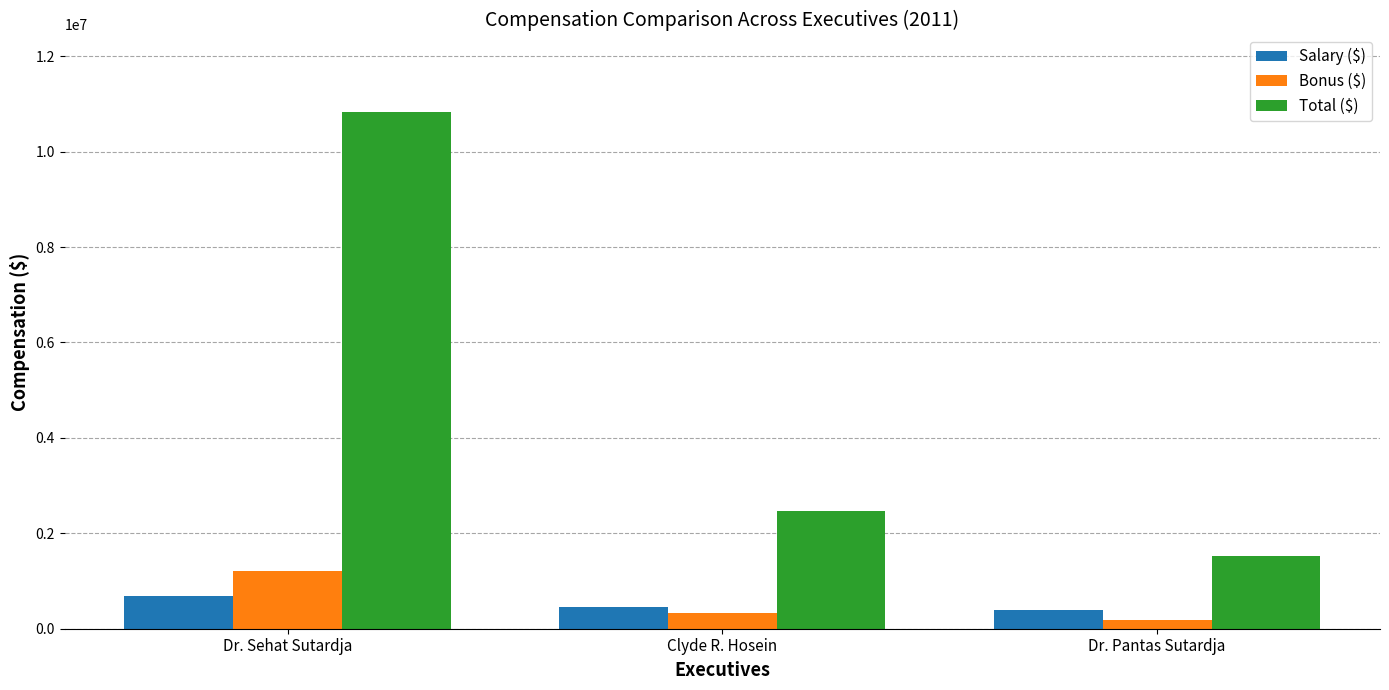

How many values in the Bonus ($) series are below 337500?

1